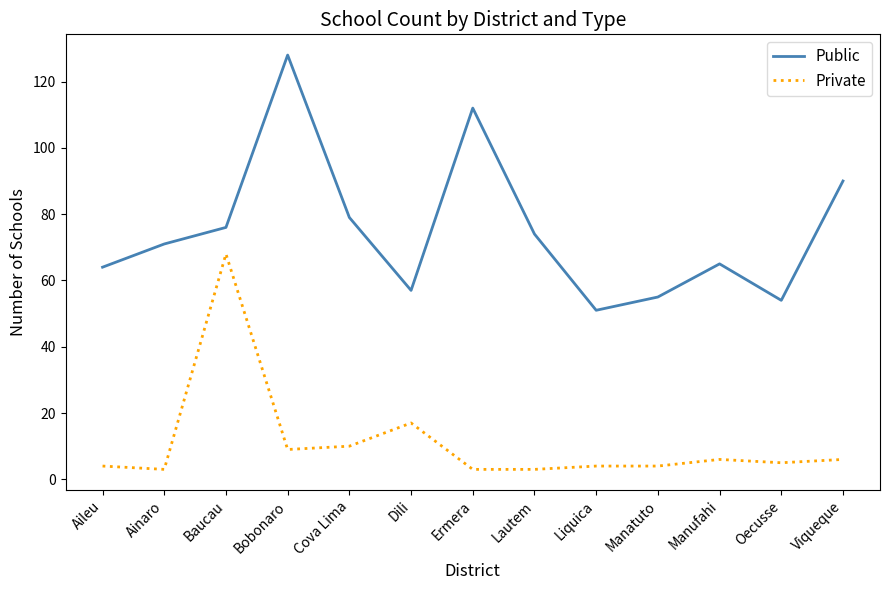

Which series has the widest spread of values?

Public